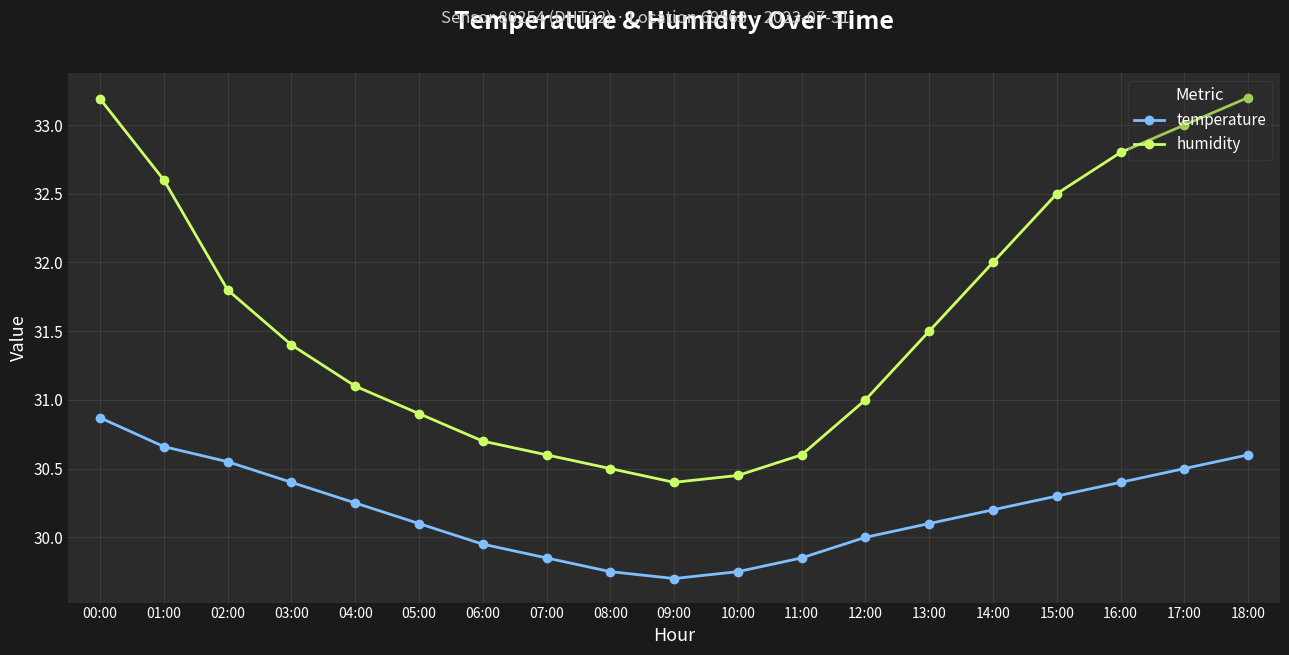

At which label does humidity reach its minimum?

09:00